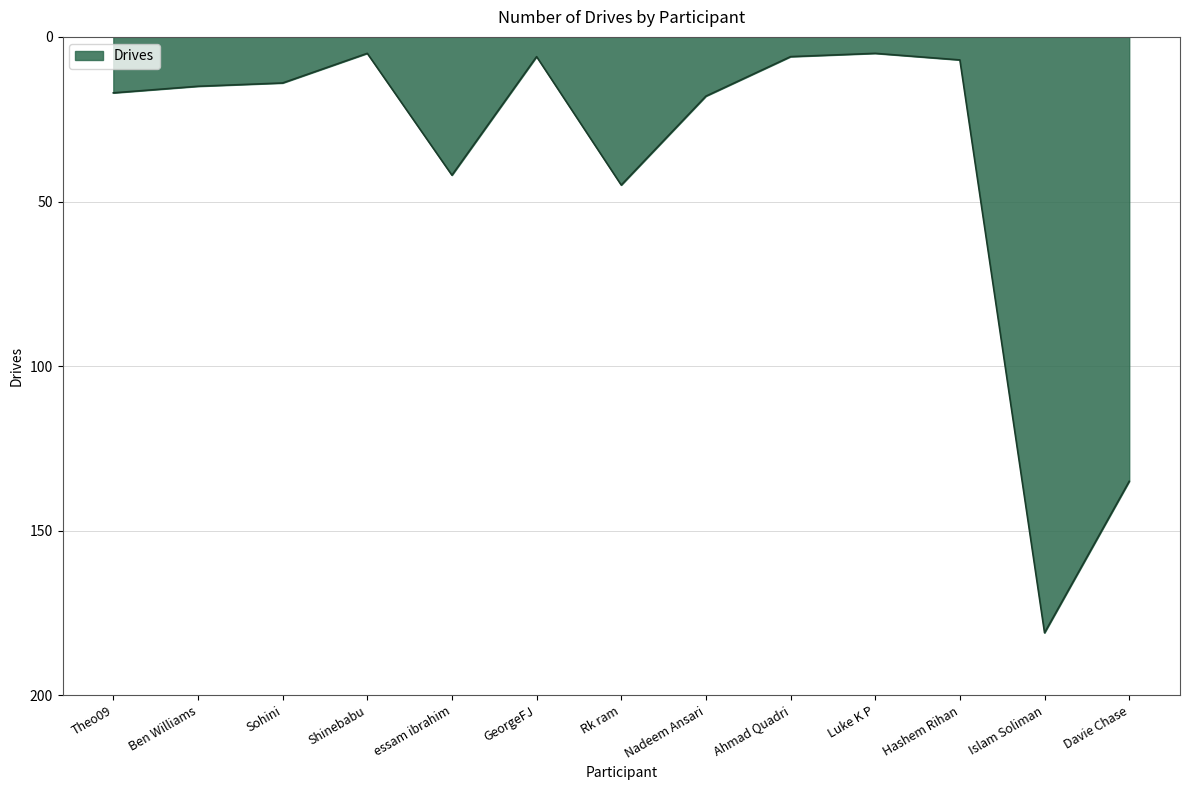

Where is the data nearest to the value 93?

Davie Chase